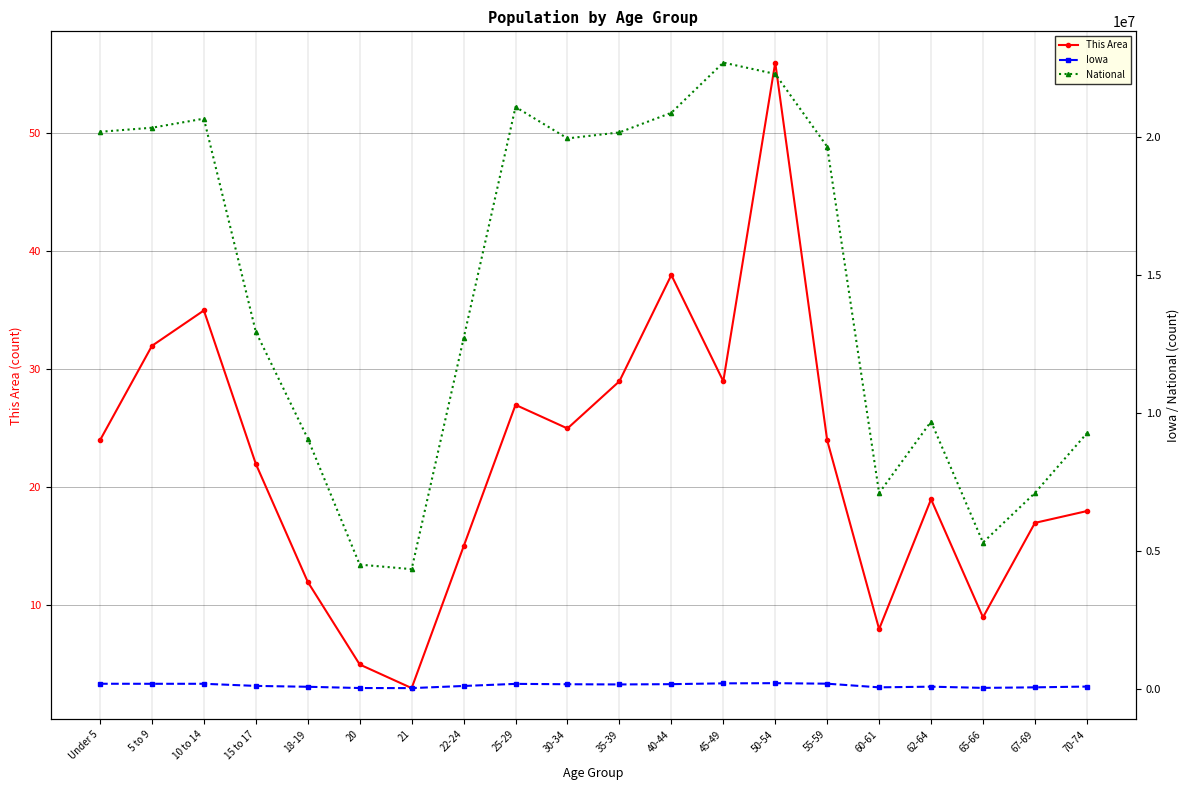

Which series has the widest spread of values?

National